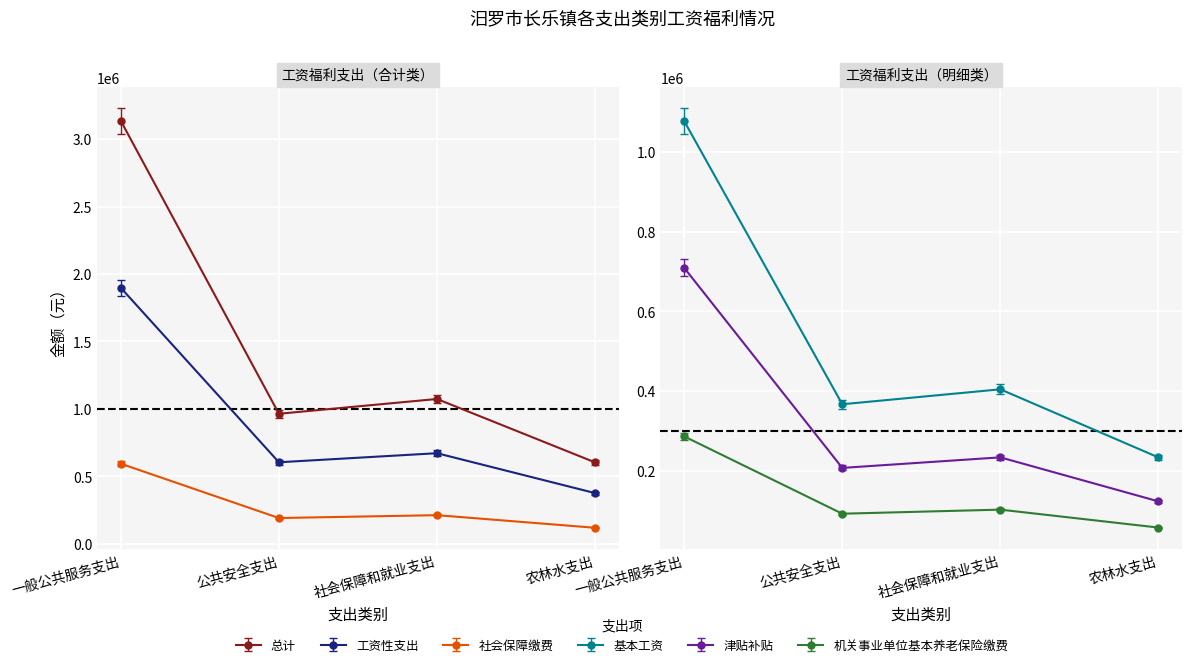

Where is 津贴补贴 nearest to the value 415938?

社会保障和就业支出